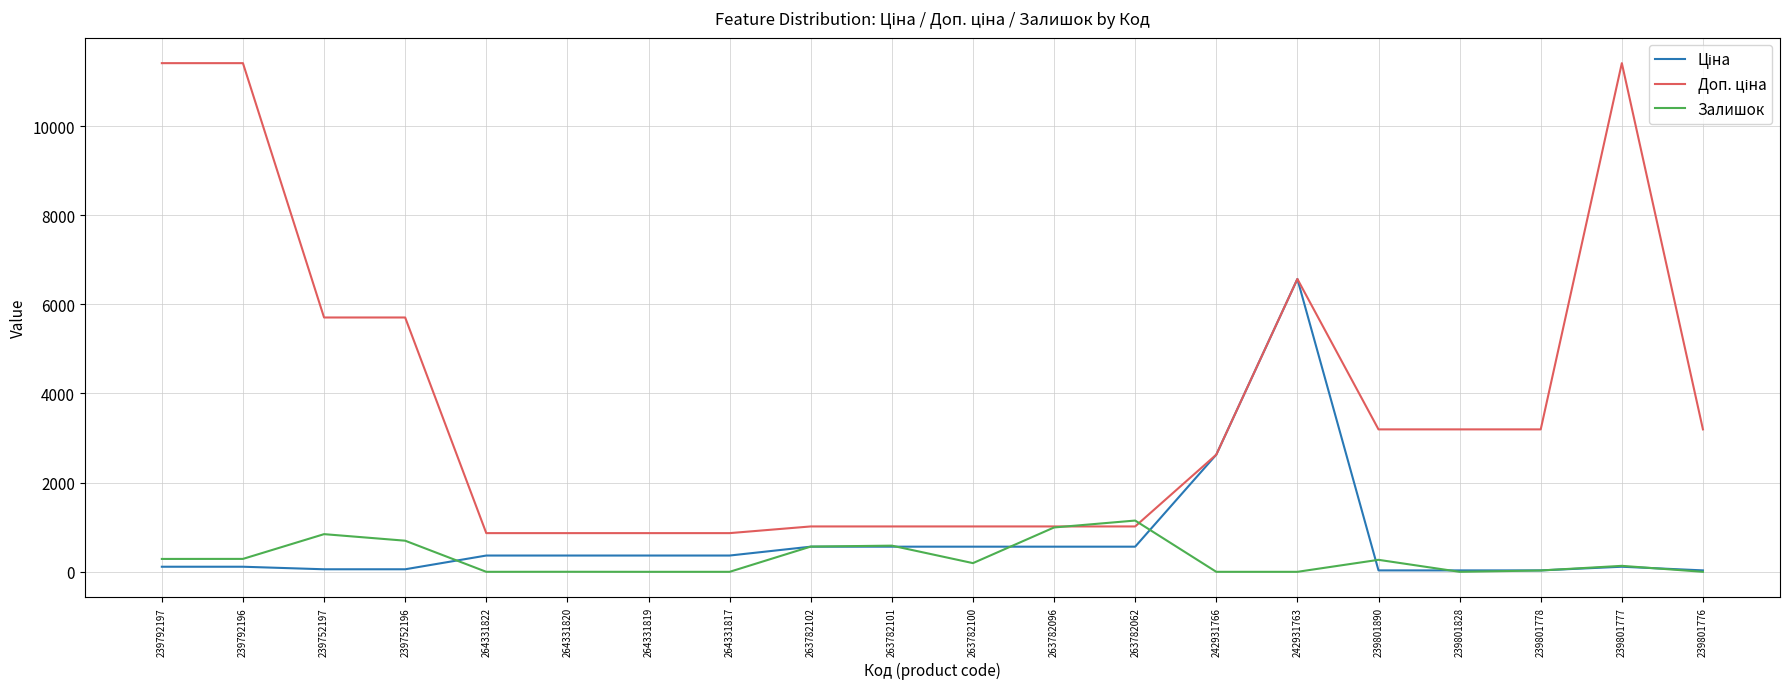

What position from the right is 264331819?

14